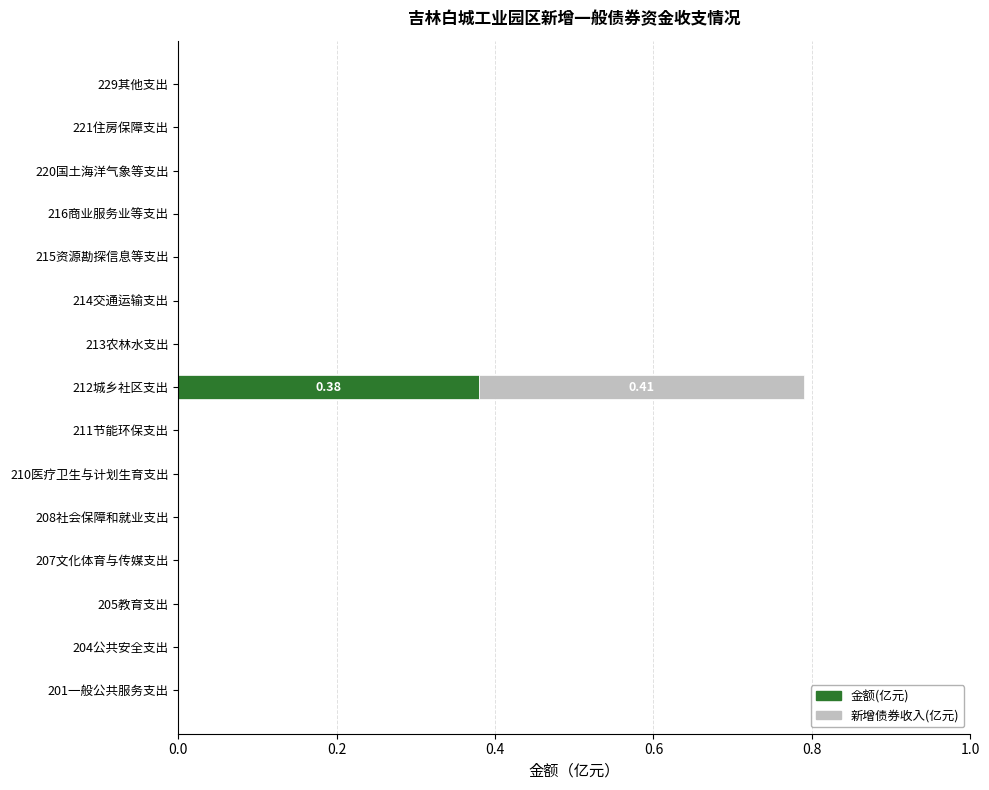

At which category is the sum across all series the highest?

212城乡社区支出